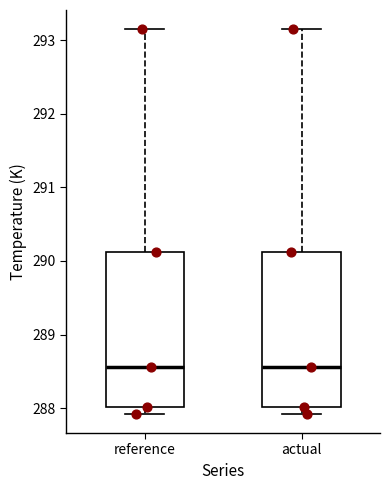

Where is the upper edge of the box for reference on the y-axis? The values are not printed on the chart, so give them approximately, as read against the axis.

290.1